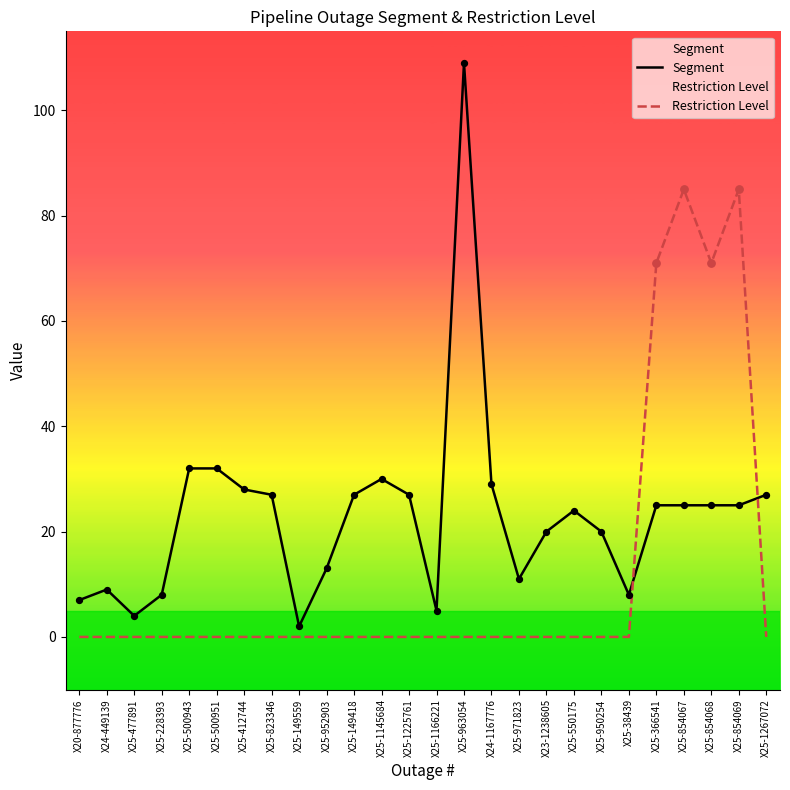

What is the total value across all series at X23-1238605?

20